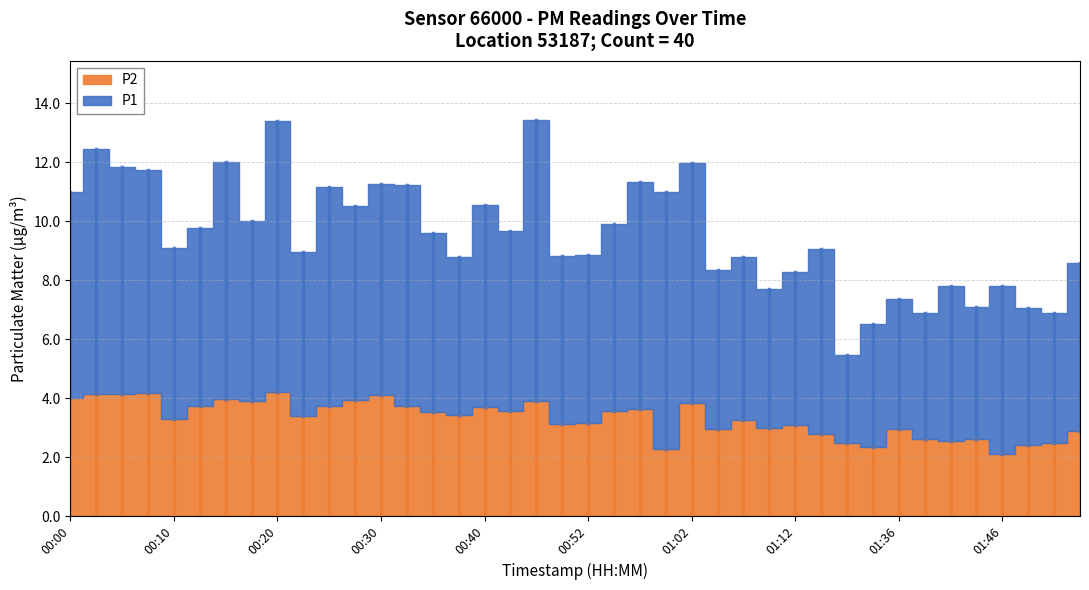

How many data points in P2 are less than 3?

13